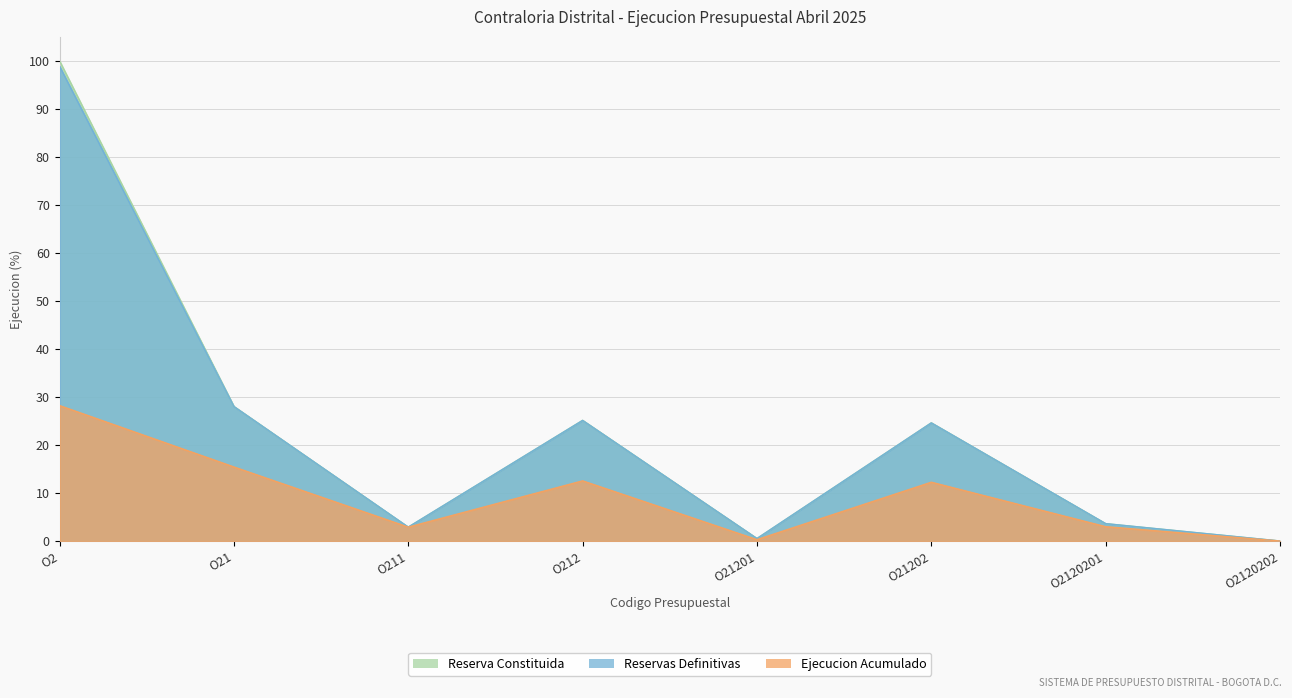

What value does the Reserva Constituida series have at O21201?

0.5